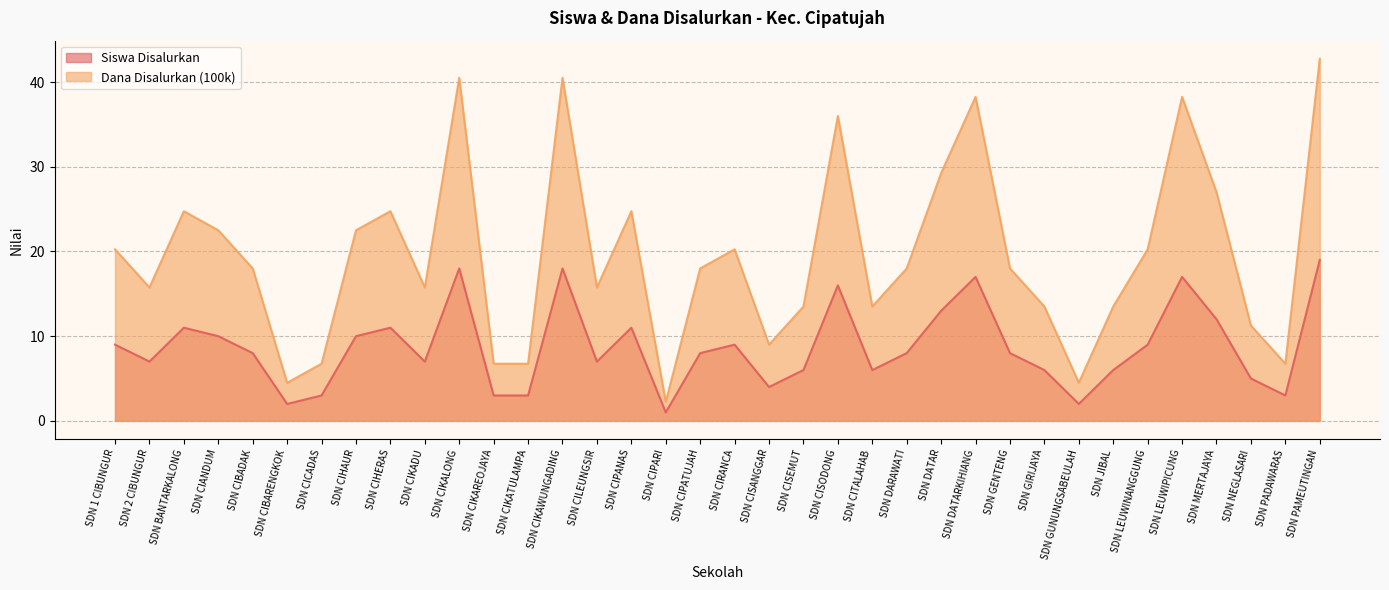

What position from the left is SDN CIKALONG?

11